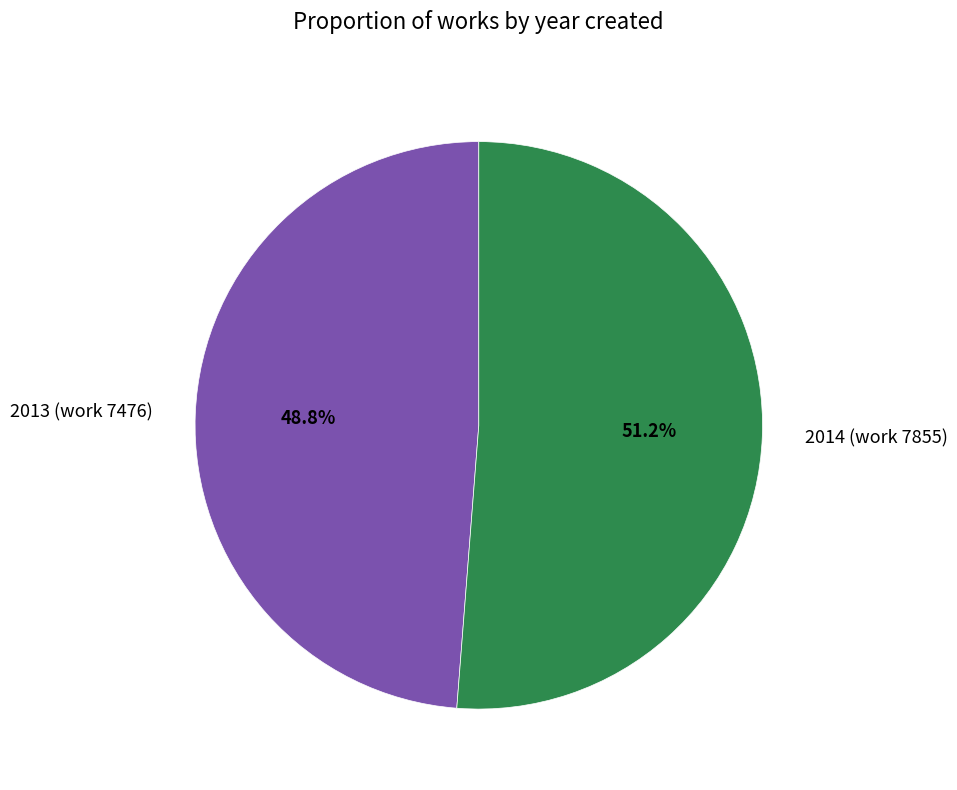

Does any single category account for the majority?

Yes